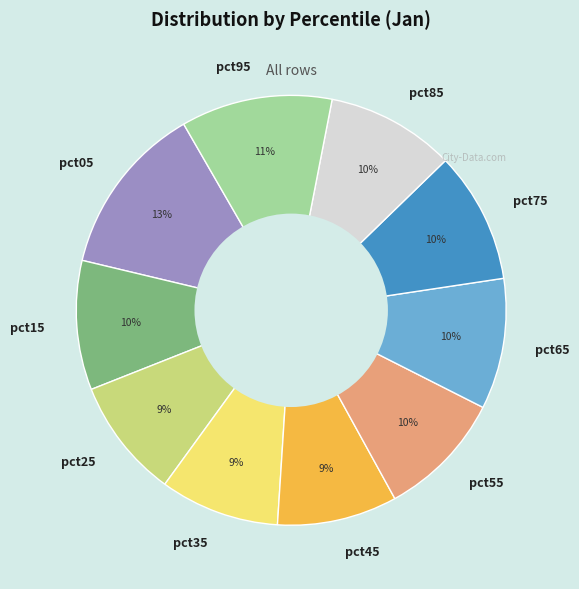

Which category has the biggest portion of the pie?

pct05